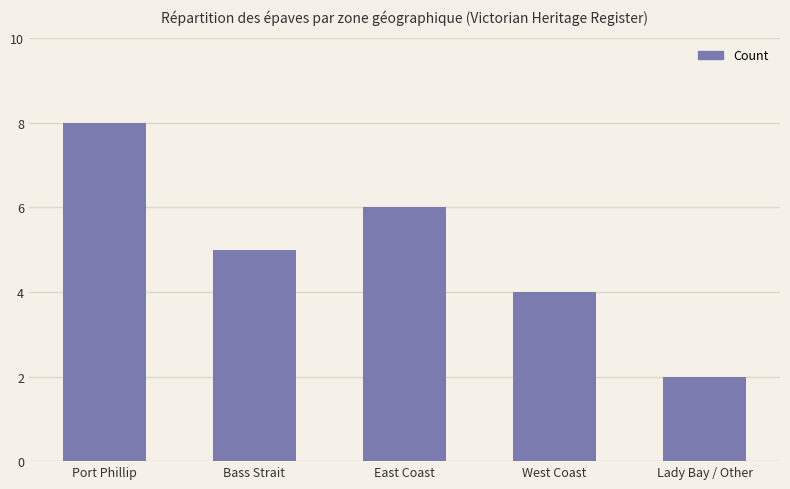

True or false: the data shows 6 at East Coast.

True